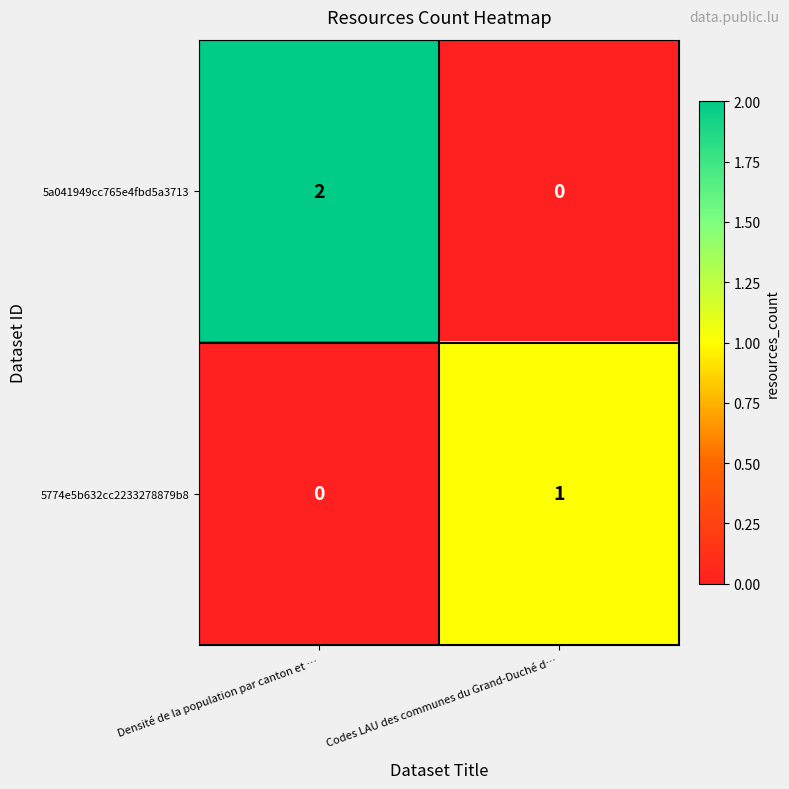

List the series in order of their peak value, lowest first.

5774e5b632cc2233278879b8, 5a041949cc765e4fbd5a3713